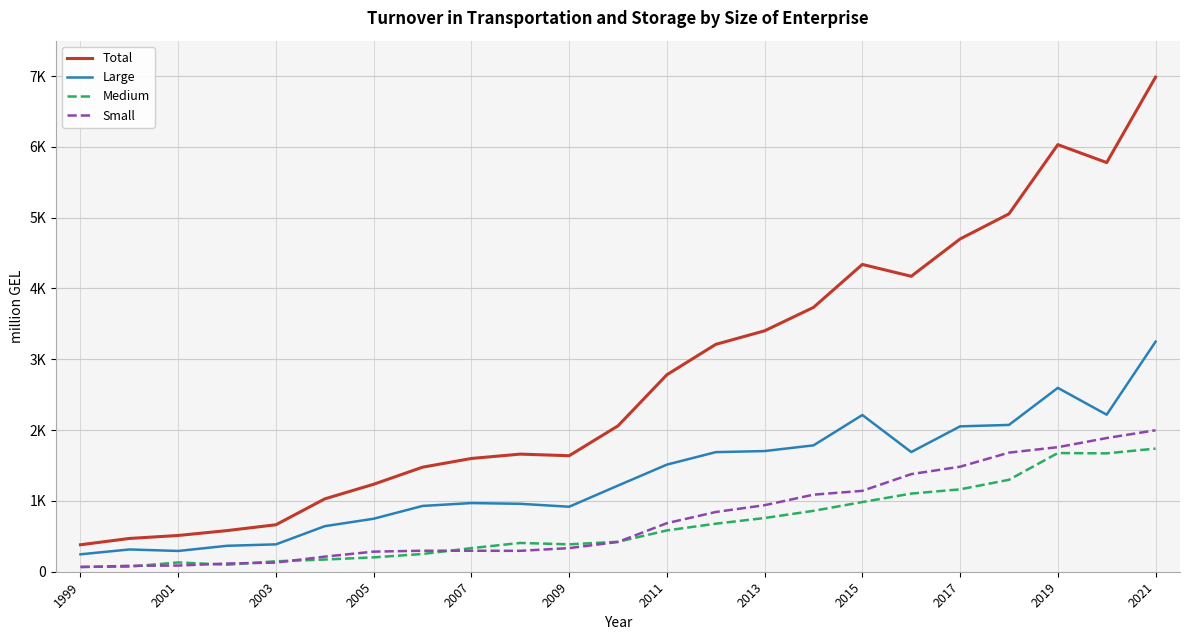

Reading left to right, extract all data points from this chart.

Total: 380.9	469.7	512.1	581.0	663.4	1029.0	1235.4	1476.3	1599.7	1661.1	1638.3	2060.3	2781.8	3210.9	3402.4	3733.0	4339.9	4172.5	4699.5	5054.0	6031.7	5778.4	6985.7
Large: 245.9	314.5	293.3	366.4	386.5	643.4	748.5	929.2	969.8	959.3	917.9	1216.8	1512.6	1689.0	1704.2	1784.6	2213.4	1690.2	2053.1	2073.3	2596.7	2217.7	3248.9
Medium: 69.6	71.5	131.4	98.8	147.7	172.2	203.0	250.5	333.5	406.4	387.0	423.0	583.4	678.3	758.6	860.0	984.0	1103.7	1163.3	1298.6	1676.1	1671.8	1739.0
Small: 65.4	83.7	87.4	115.8	129.2	213.4	283.9	296.6	296.4	295.4	333.4	420.5	685.8	843.6	939.6	1088.3	1142.5	1378.6	1483.1	1682.1	1758.9	1888.0	1997.8